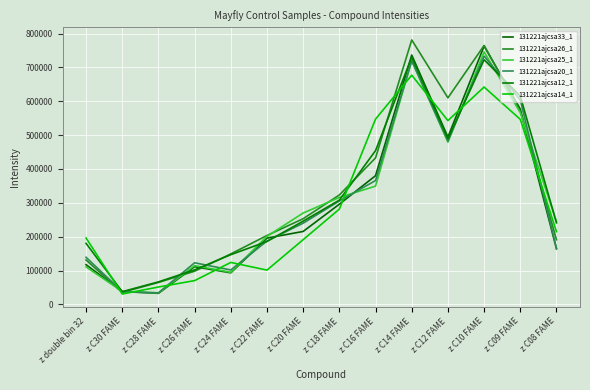

How many times do 131221ajcsa26_1 and 131221ajcsa33_1 cross each other?

6